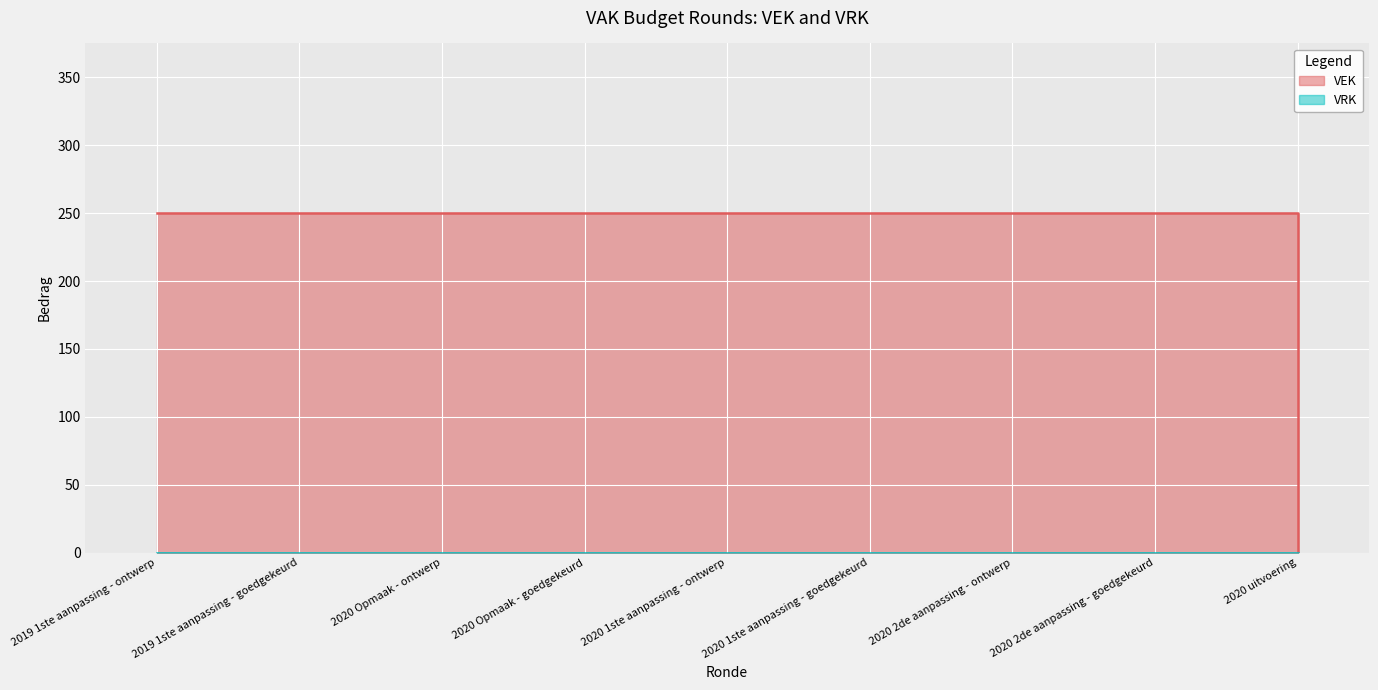

What is the average value?

222